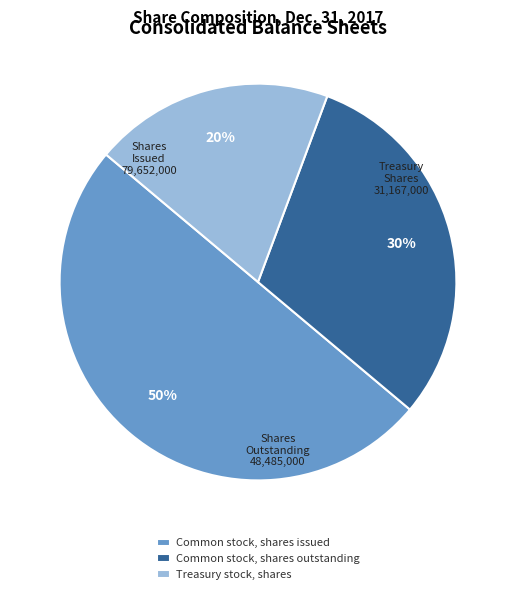

Count the number of slices in the pie.

3